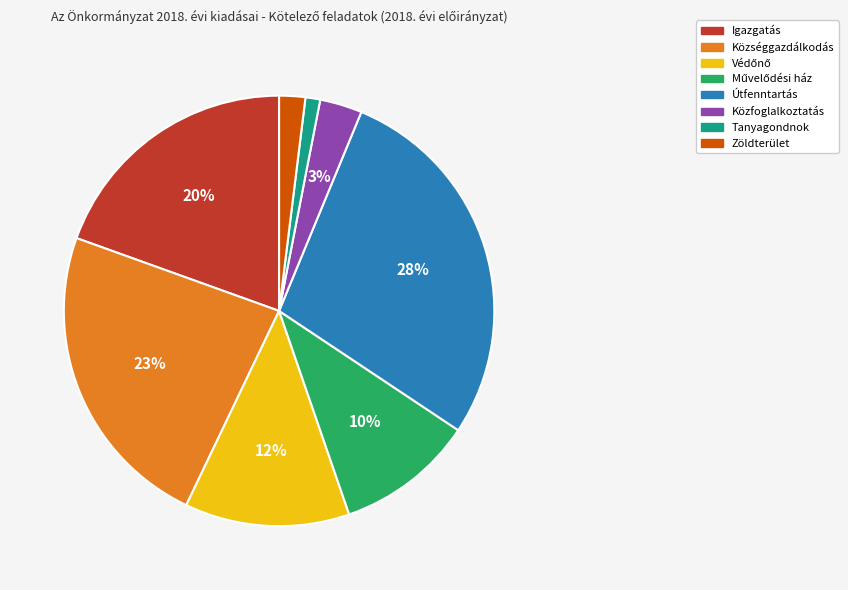

How many slices are in this pie chart?

8